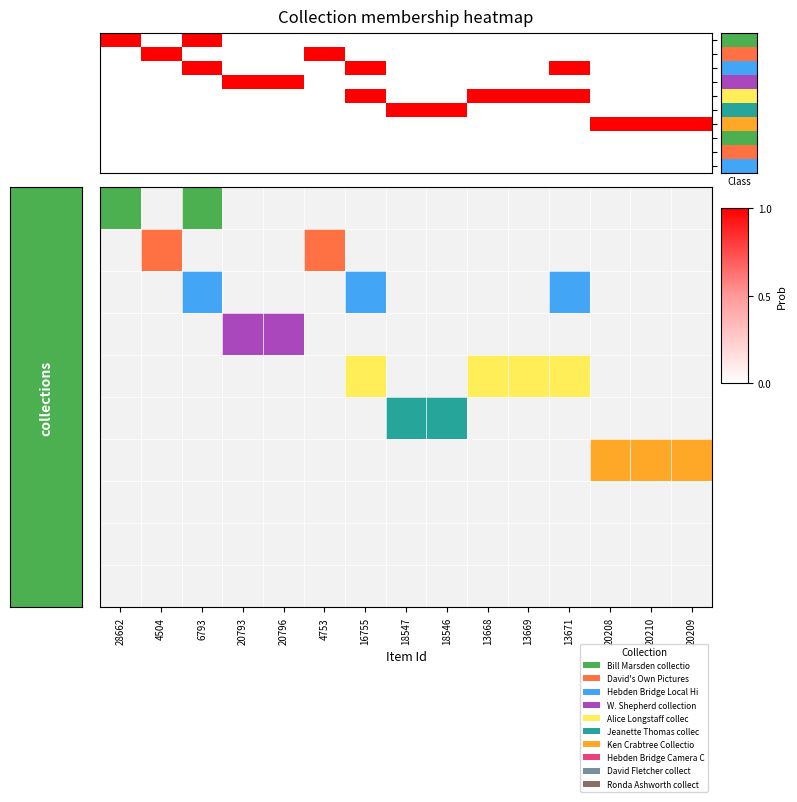

At which category is the sum across all series the highest?

6793